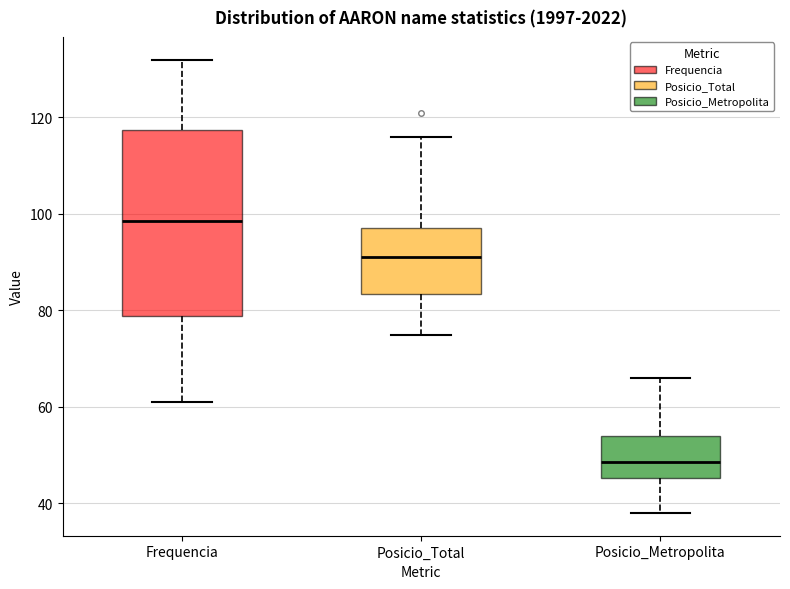

Reading left to right, read every box against the y-axis: the position of its median line, the range the box covers, and the ends of its whiskers. The values are not printed on the chart, so give them approximately, as read against the axis.

Frequencia: median 98, box 78 to 118, whiskers 62 to 132
Posicio_Total: median 92, box 84 to 98, whiskers 76 to 116
Posicio_Metropolita: median 48, box 46 to 54, whiskers 38 to 66